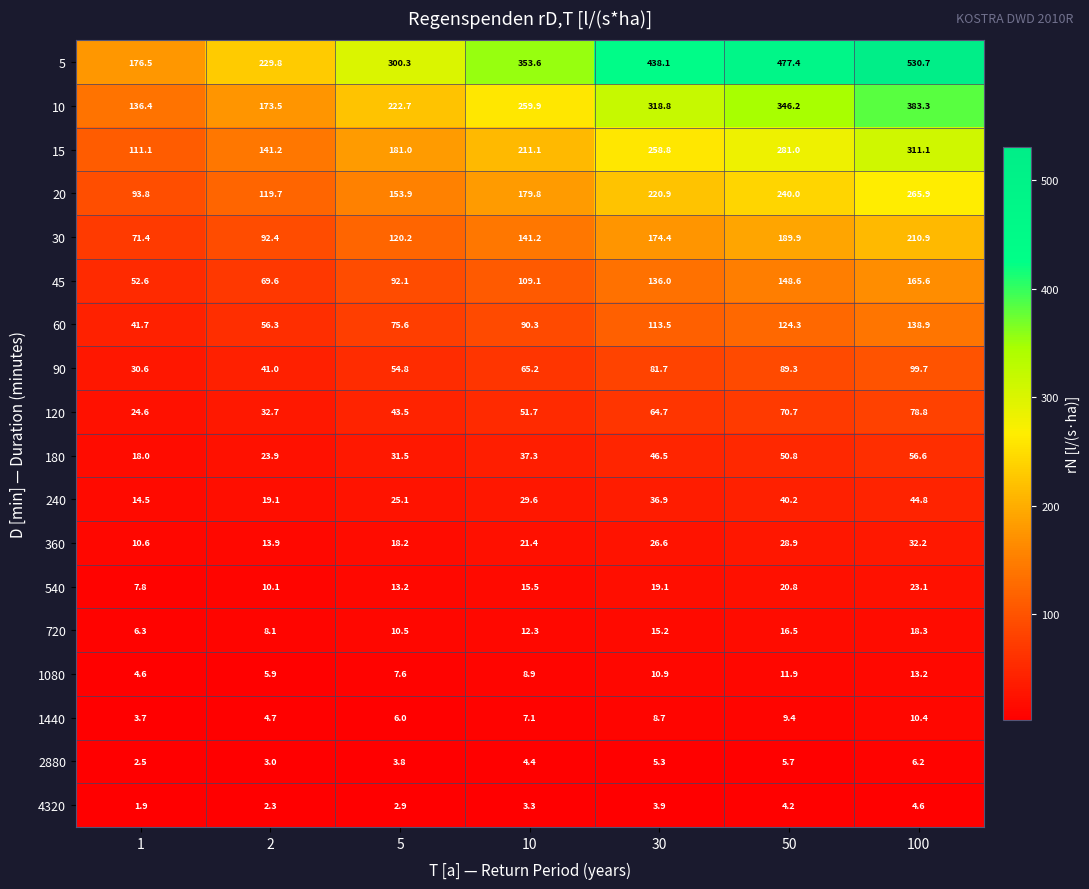

What is the difference between the second highest and minimum values in the 30 series?

118.5